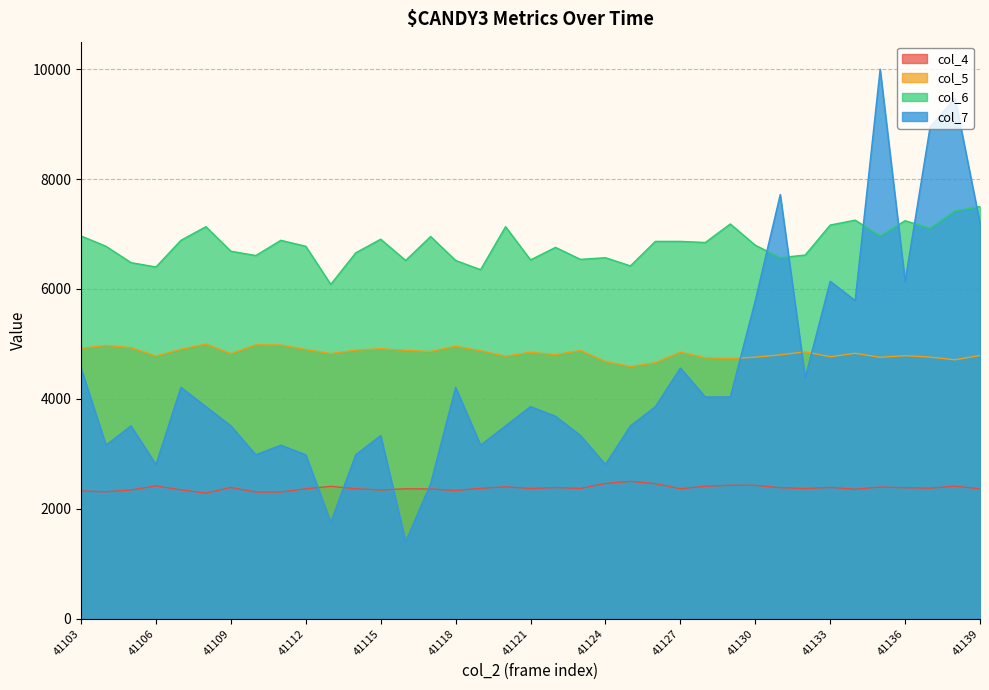

True or false: col_4 and col_6 cross at least once.

False